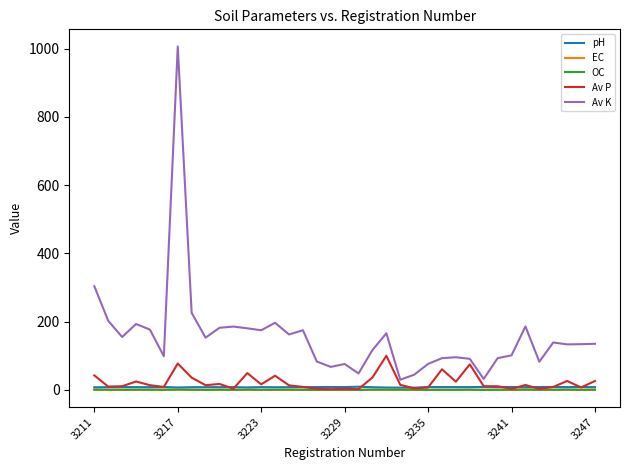

What is the highest value of the Av P series?

100.0